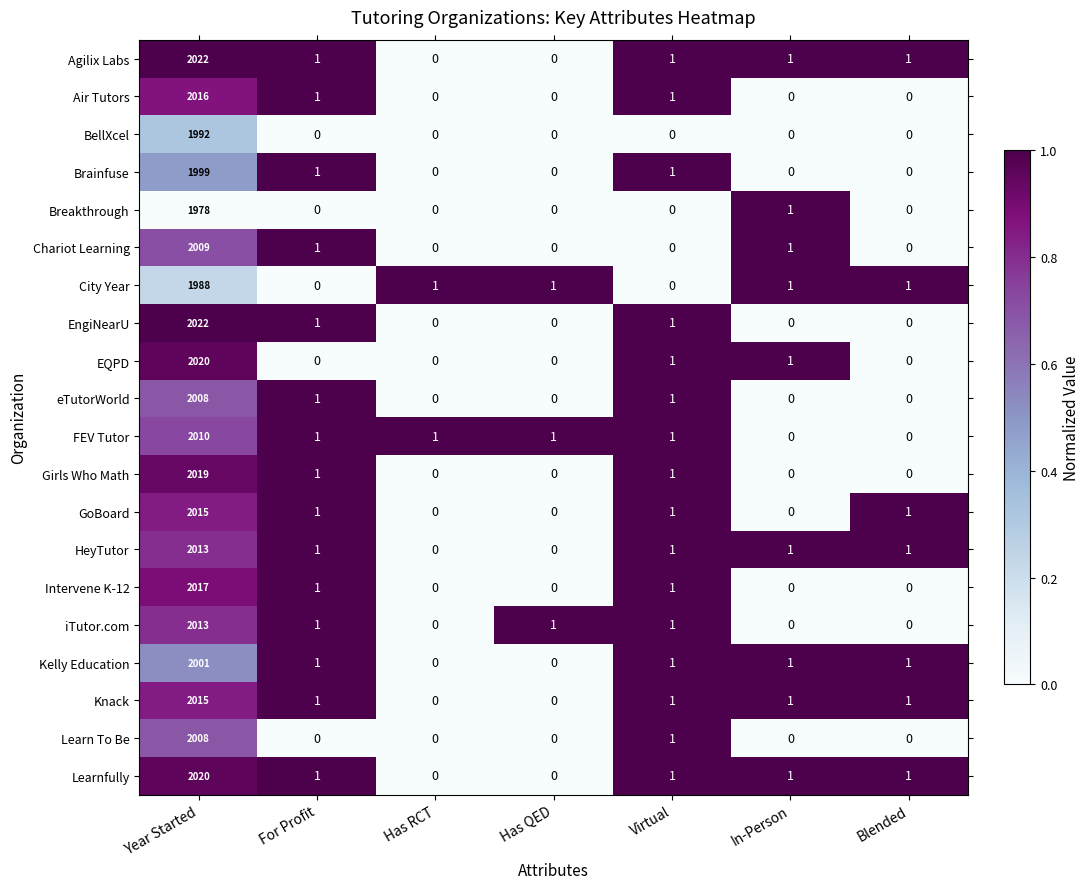

Where does the Agilix Labs series first go above 1?

Year Started